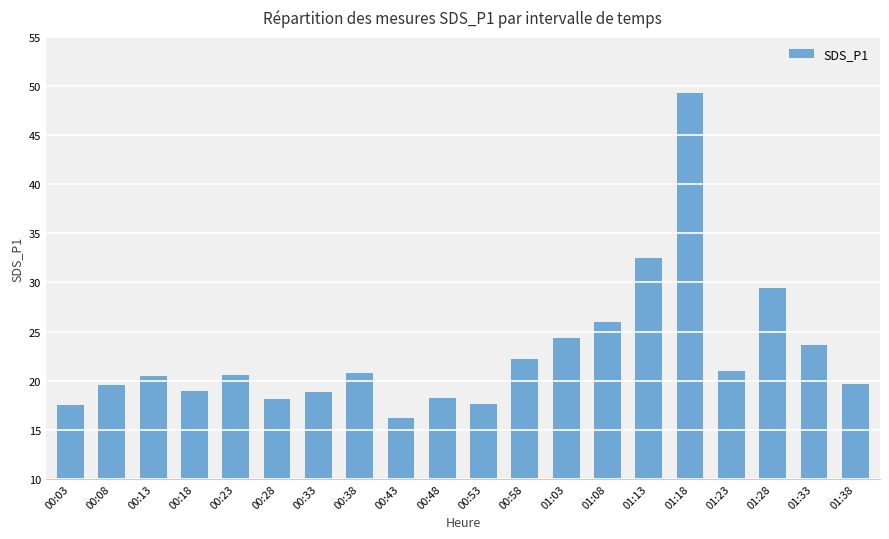

What is the difference between the maximum and minimum values?

33.0